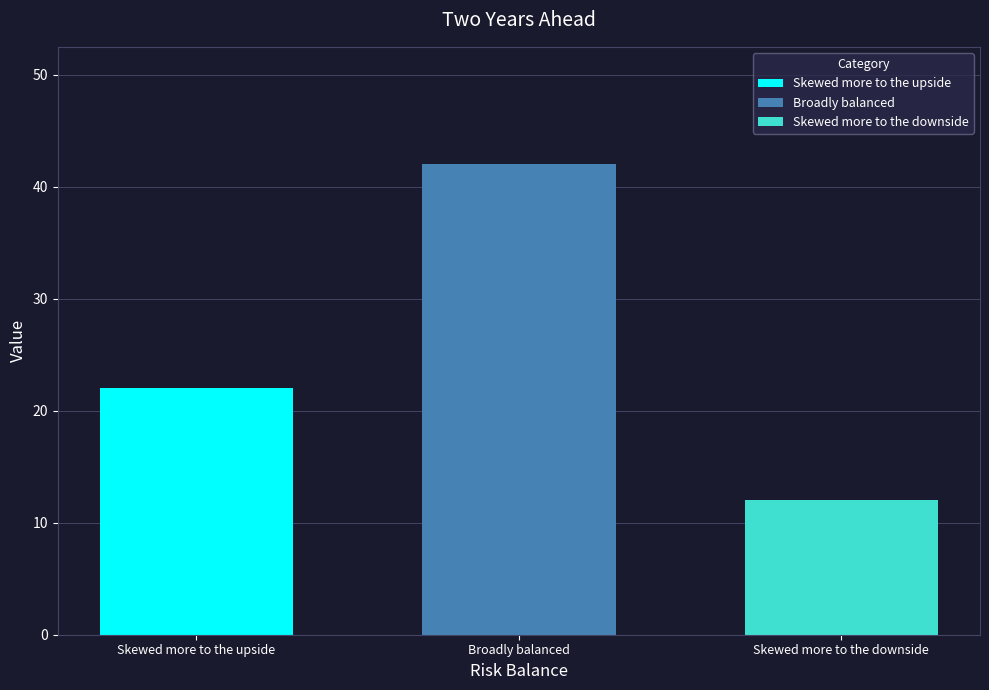

The value of Skewed more to the upside at Broadly balanced is 30. True or false?

False